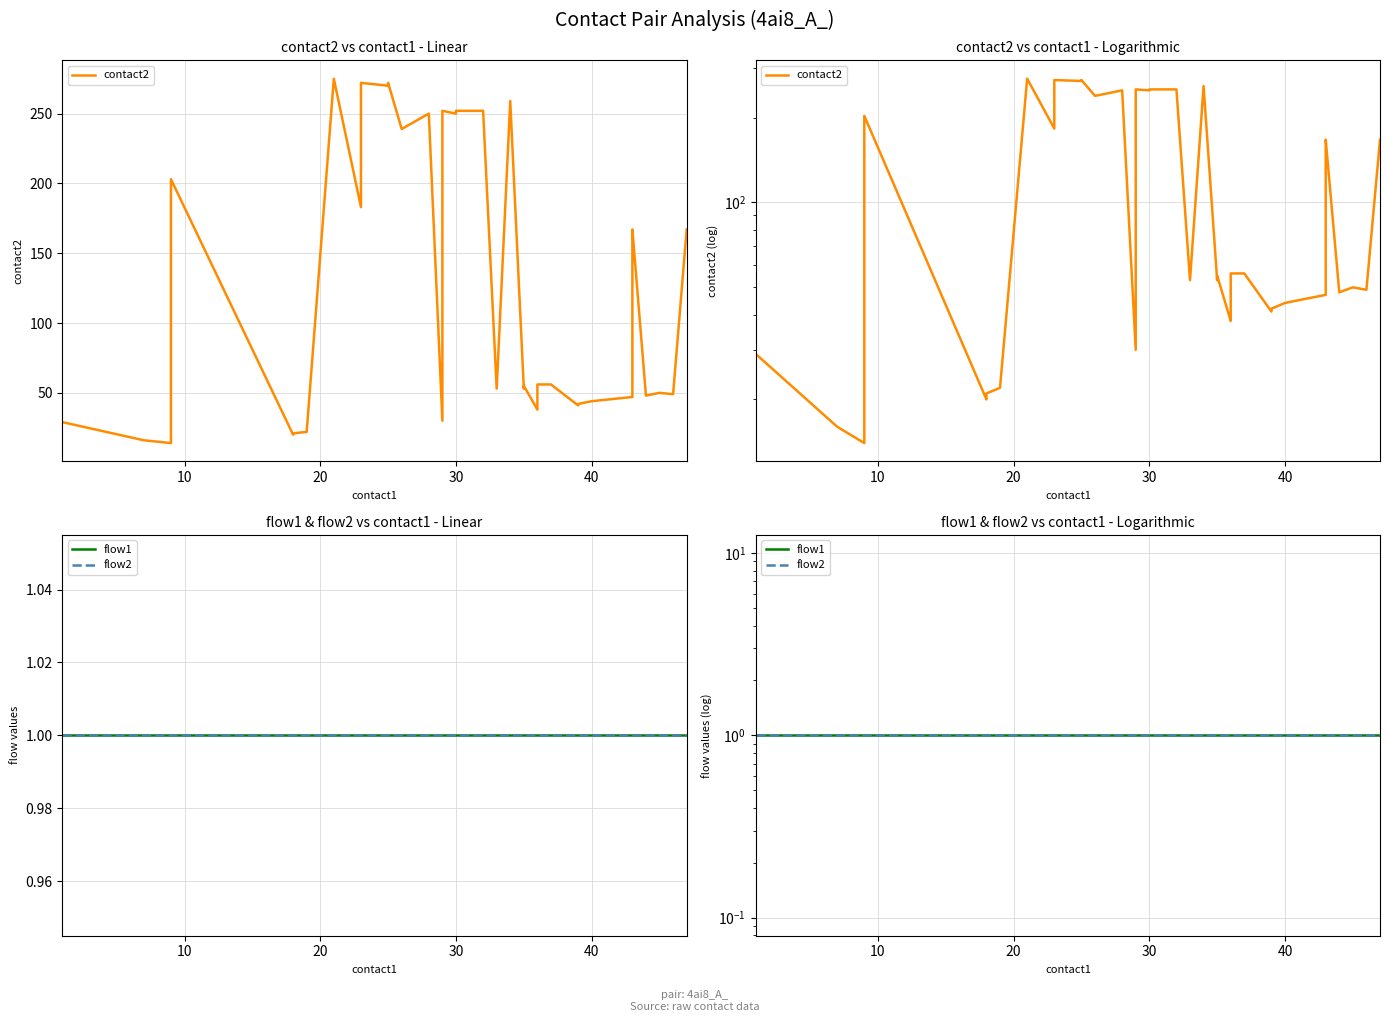

Reading left to right, extract all data points from this chart.

contact2: 29	16	14	203	20	21	22	275	183	205	272	270	272	239	250	30	252	250	252	252	53	259	53	55	38	39	56	56	41	42	44	45	46	47	163	167	48	50	49	167
flow1: 1	1	1	1	1	1	1	1	1	1	1	1	1	1	1	1	1	1	1	1	1	1	1	1	1	1	1	1	1	1	1	1	1	1	1	1	1	1	1	1
flow2: 1	1	1	1	1	1	1	1	1	1	1	1	1	1	1	1	1	1	1	1	1	1	1	1	1	1	1	1	1	1	1	1	1	1	1	1	1	1	1	1